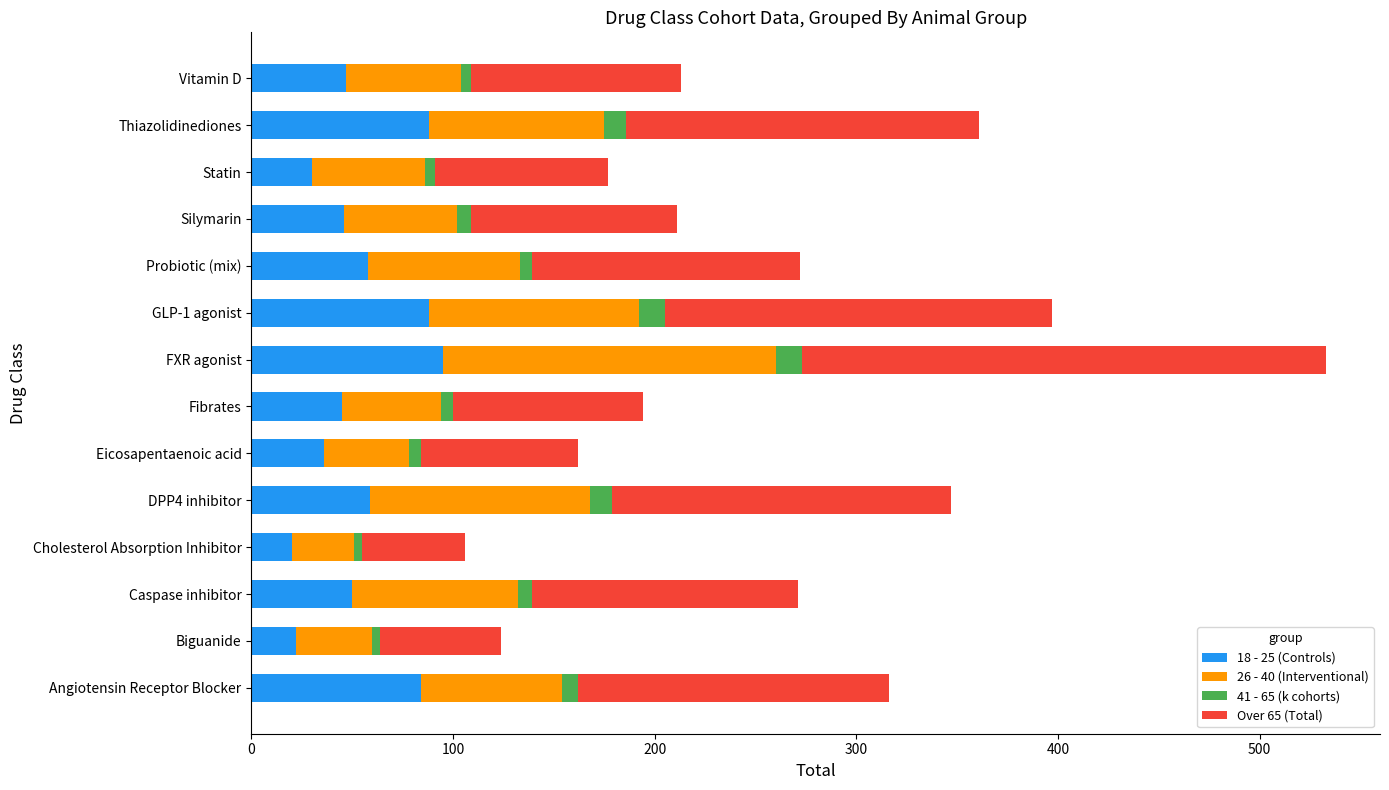

What is the total value across all series at FXR agonist?

533